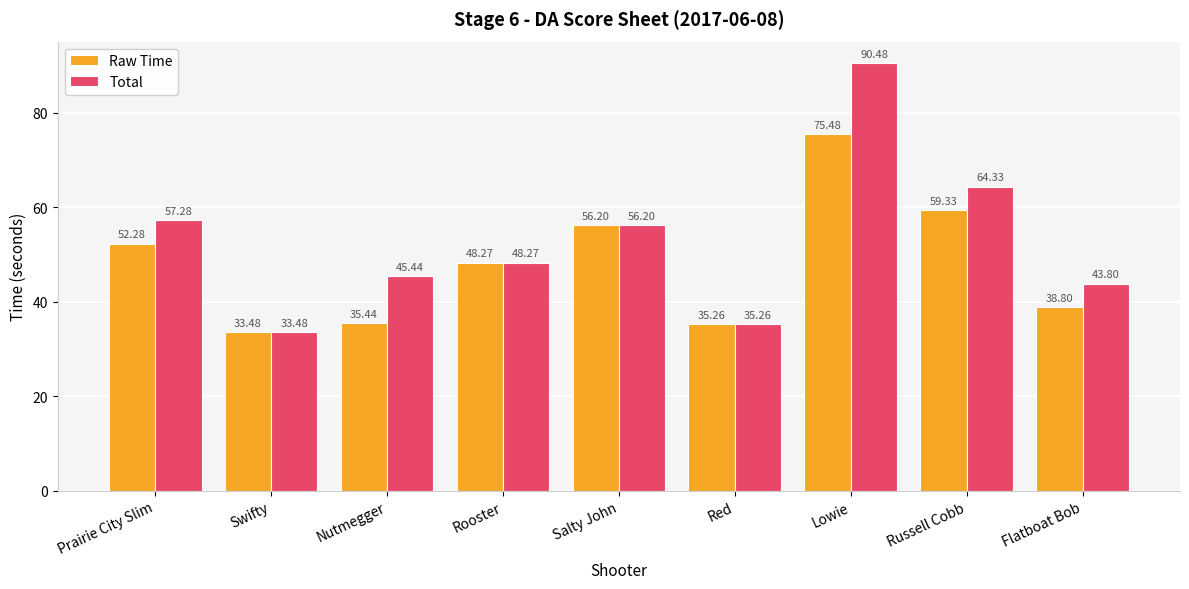

What are all the series names shown in the legend?

Raw Time, Total